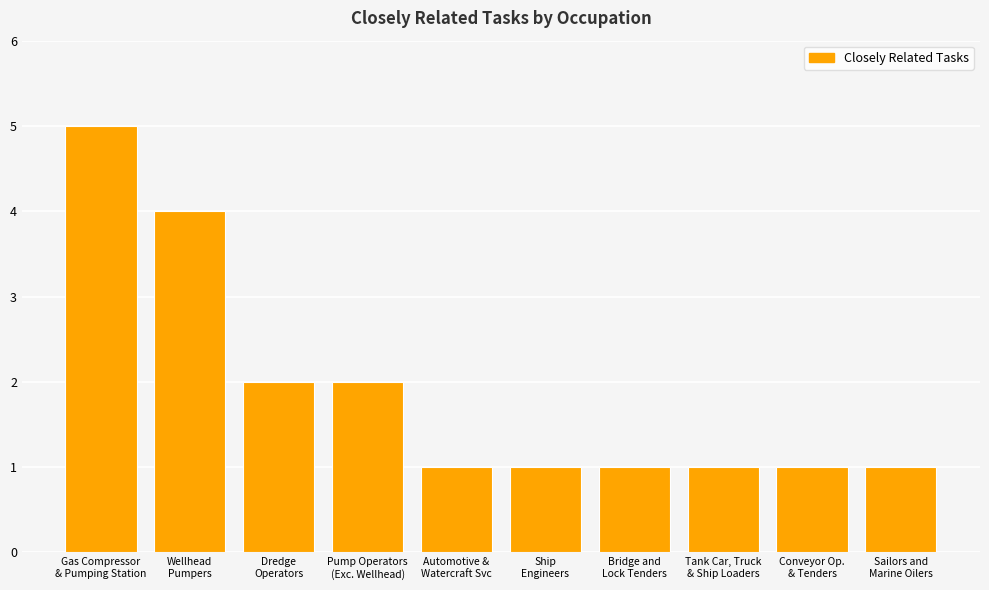

What is the minimum value shown in the chart?

1